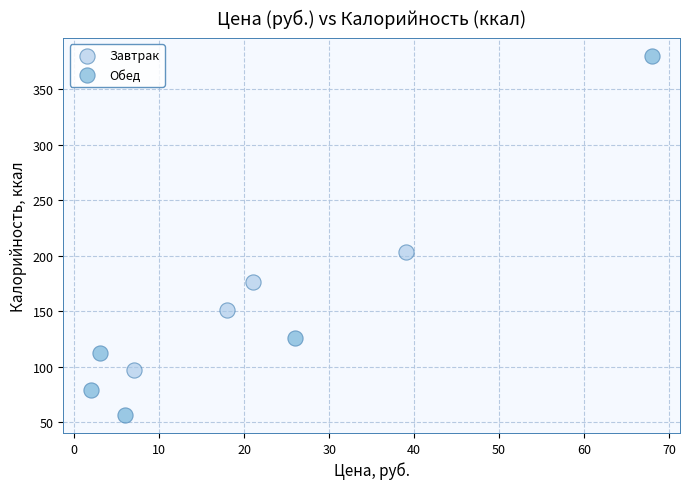

Which series reaches the minimum Y coordinate?

Обед